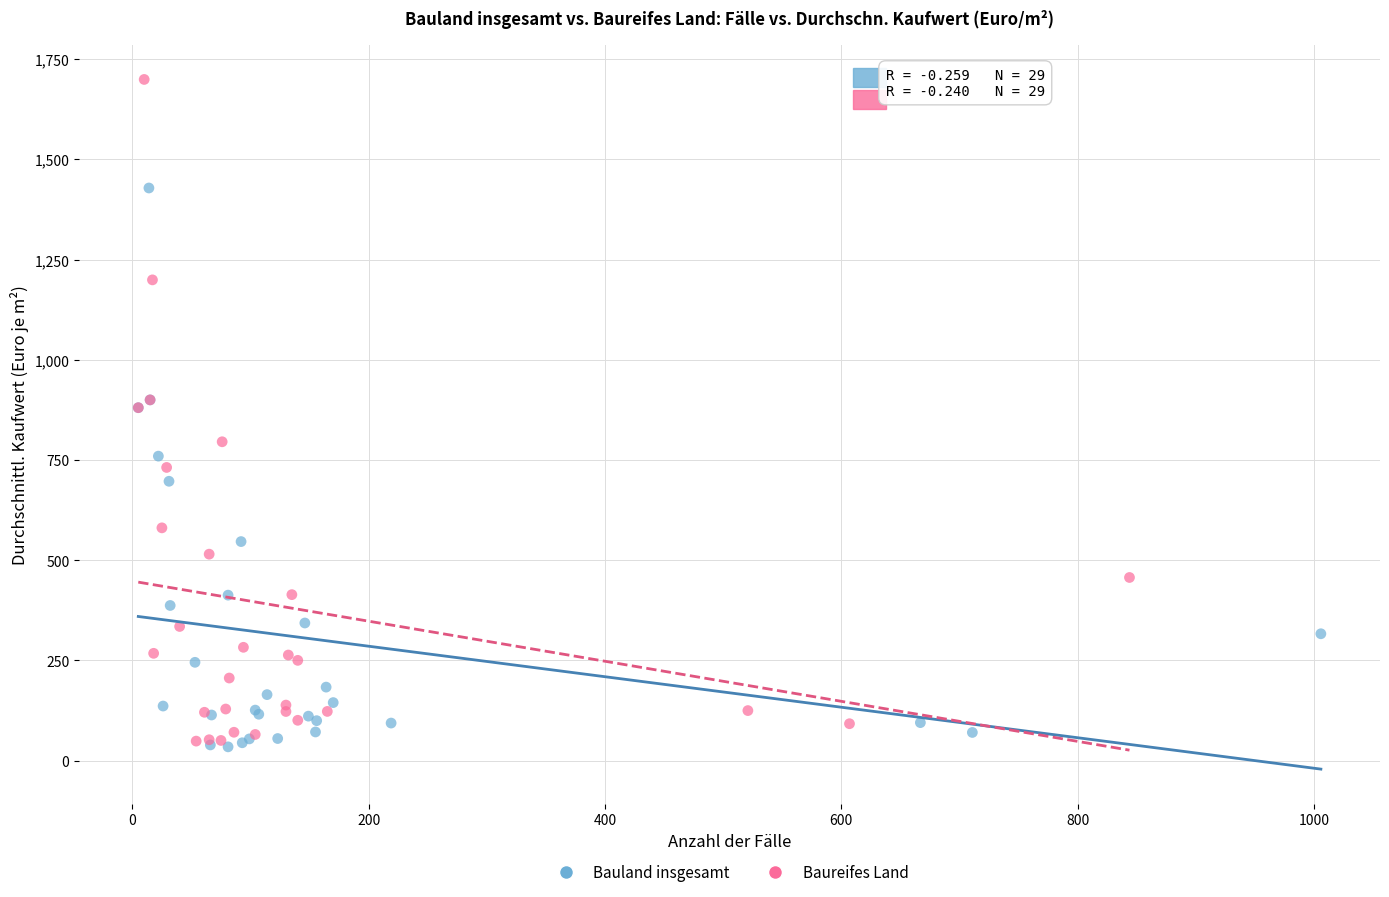

Which series contains the highest Y value?

Baureifes Land